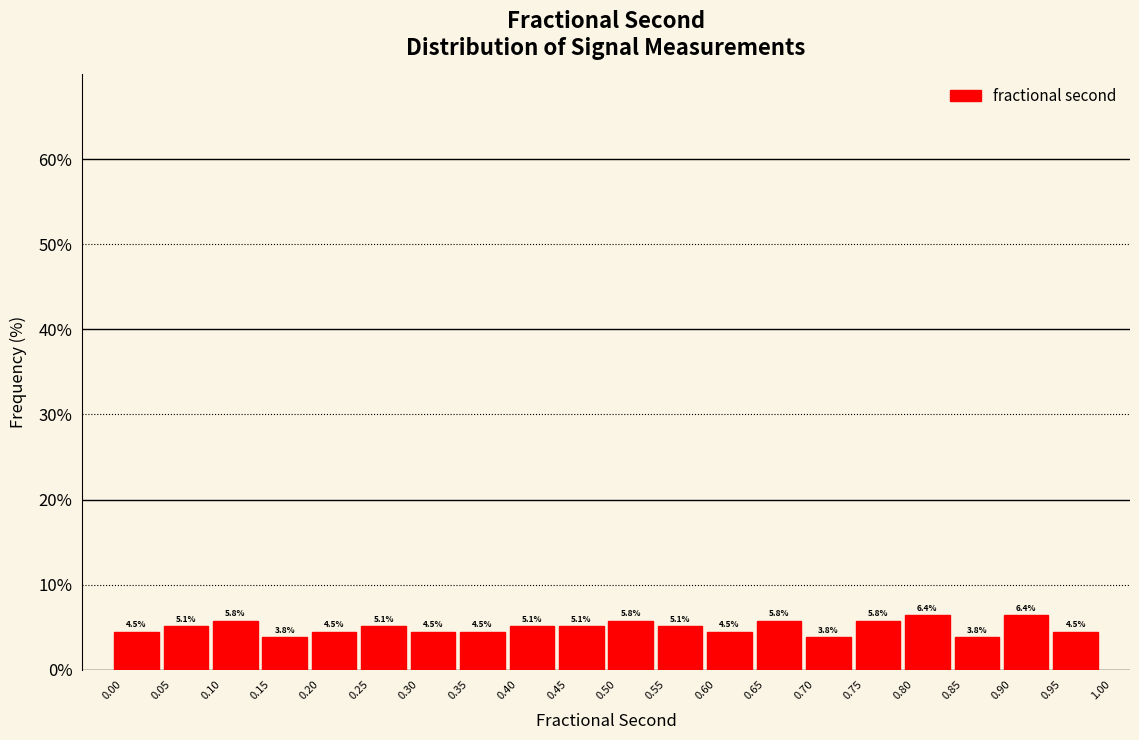

How tall is the bar that spans 0.40 to 0.45 on the x-axis?

5.1